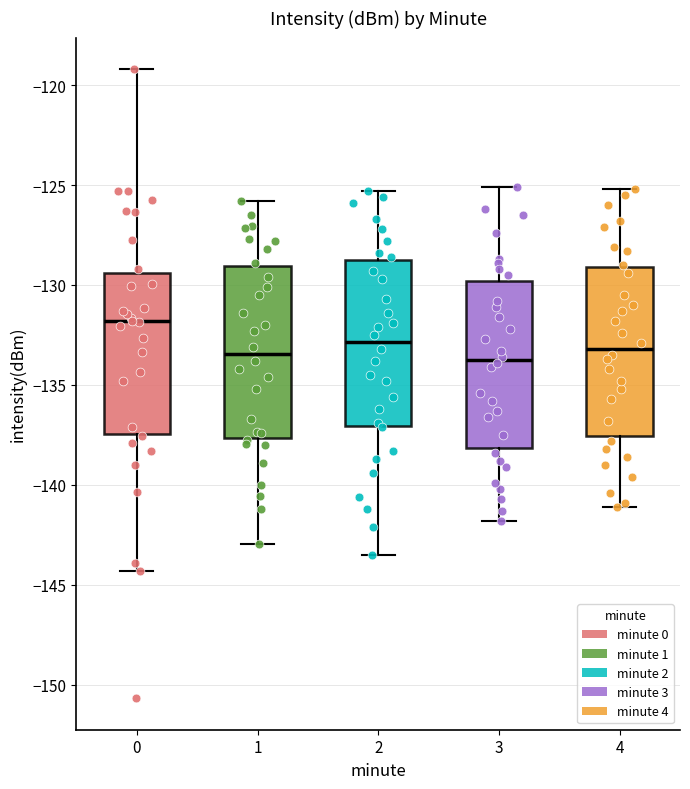

Reading left to right, transcribe this box plot: for each box, give where its median line is, the range the box spans, and where its two whiskers end, as read against the y-axis. The values are not printed on the chart, so give them approximately, as read against the axis.

0: median -132.0, box -137.5 to -129.5, whiskers -144.5 to -119.0
1: median -133.5, box -137.5 to -129.0, whiskers -143.0 to -126.0
2: median -133.0, box -137.0 to -129.0, whiskers -143.5 to -125.5
3: median -133.5, box -138.0 to -130.0, whiskers -142.0 to -125.0
4: median -133.0, box -137.5 to -129.0, whiskers -141.0 to -125.0